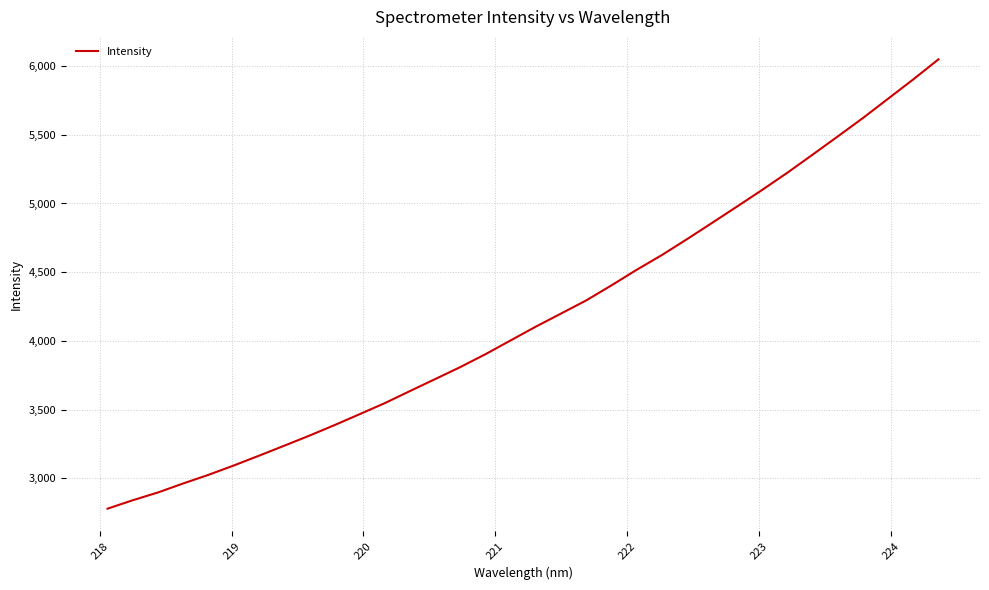

What is the minimum value shown in the chart?

2780.2